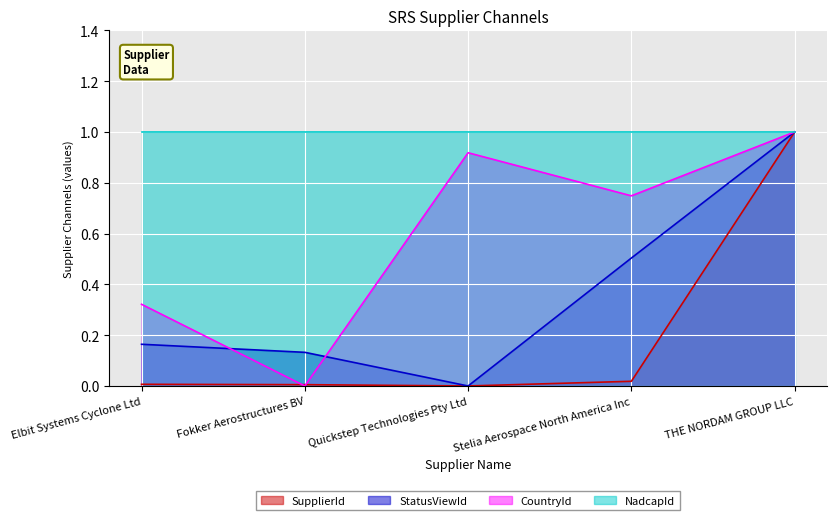

True or false: SupplierId has more than 0 interior local peaks.

False